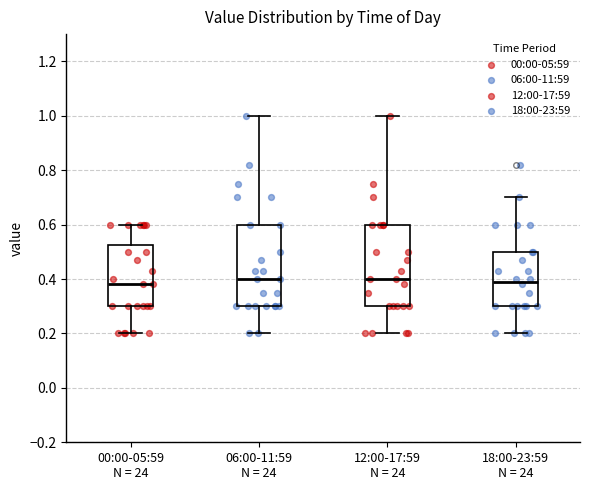

Where is the lower edge of the box for 00:00-05:59 N = 24 on the y-axis? The values are not printed on the chart, so give them approximately, as read against the axis.

0.30